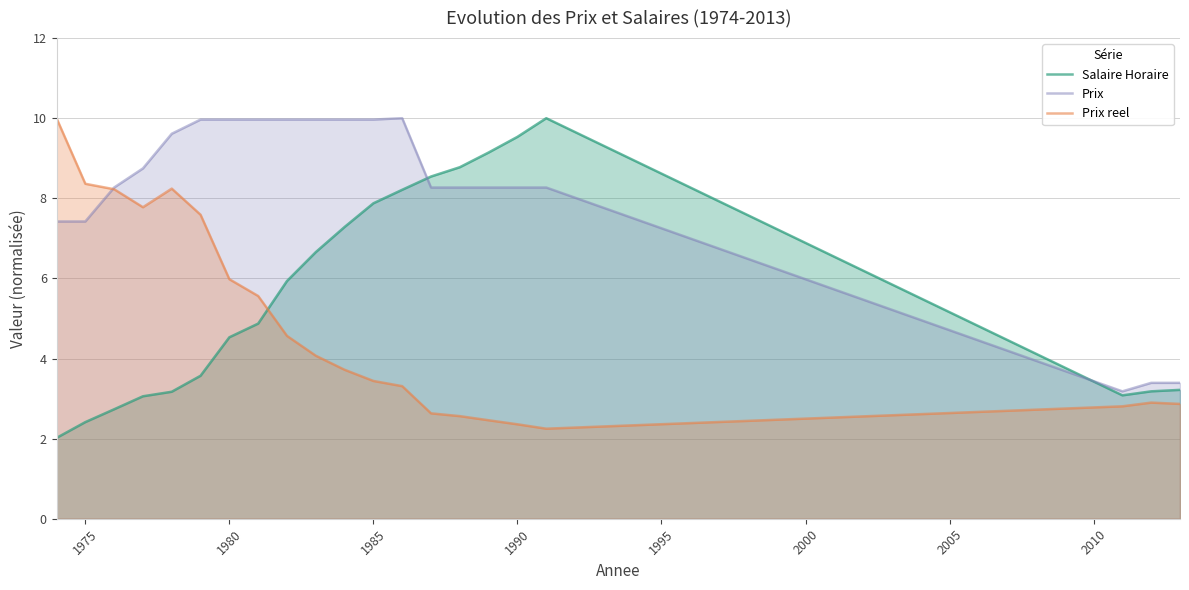

How many values in the Prix series exceed 8?

16